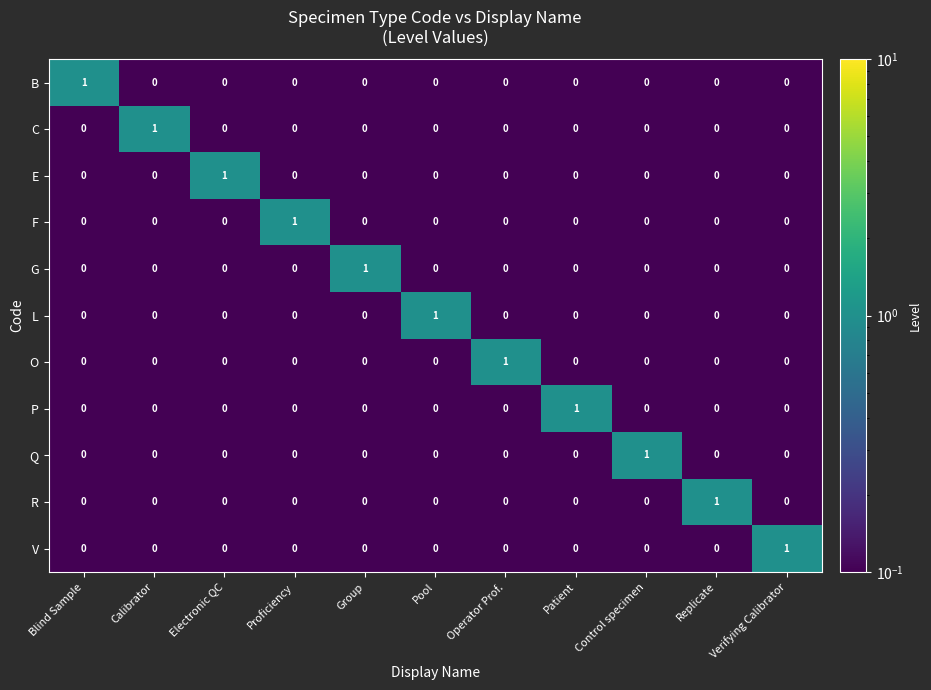

At how many categories does at least one series exceed 0?

11